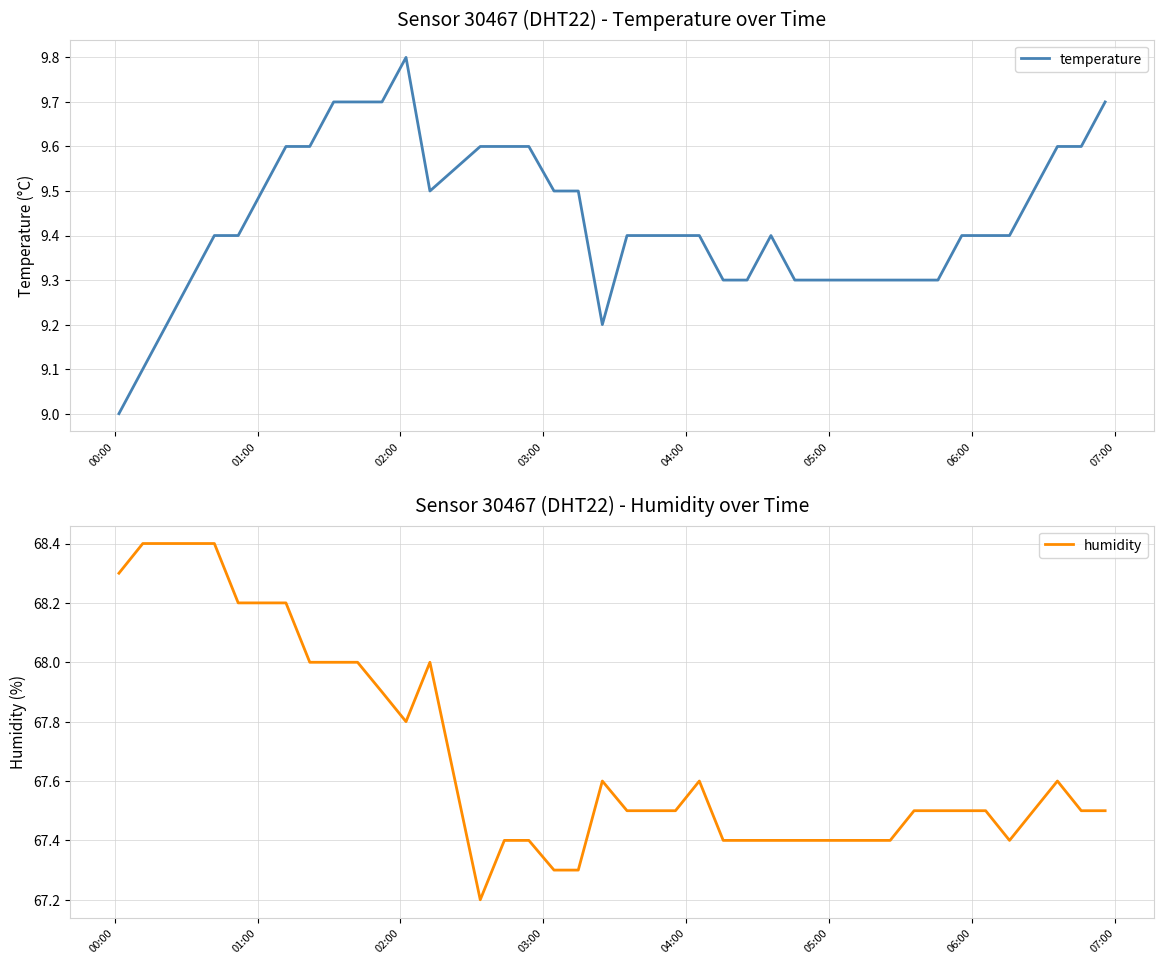

What are all the series names shown in the legend?

temperature, humidity